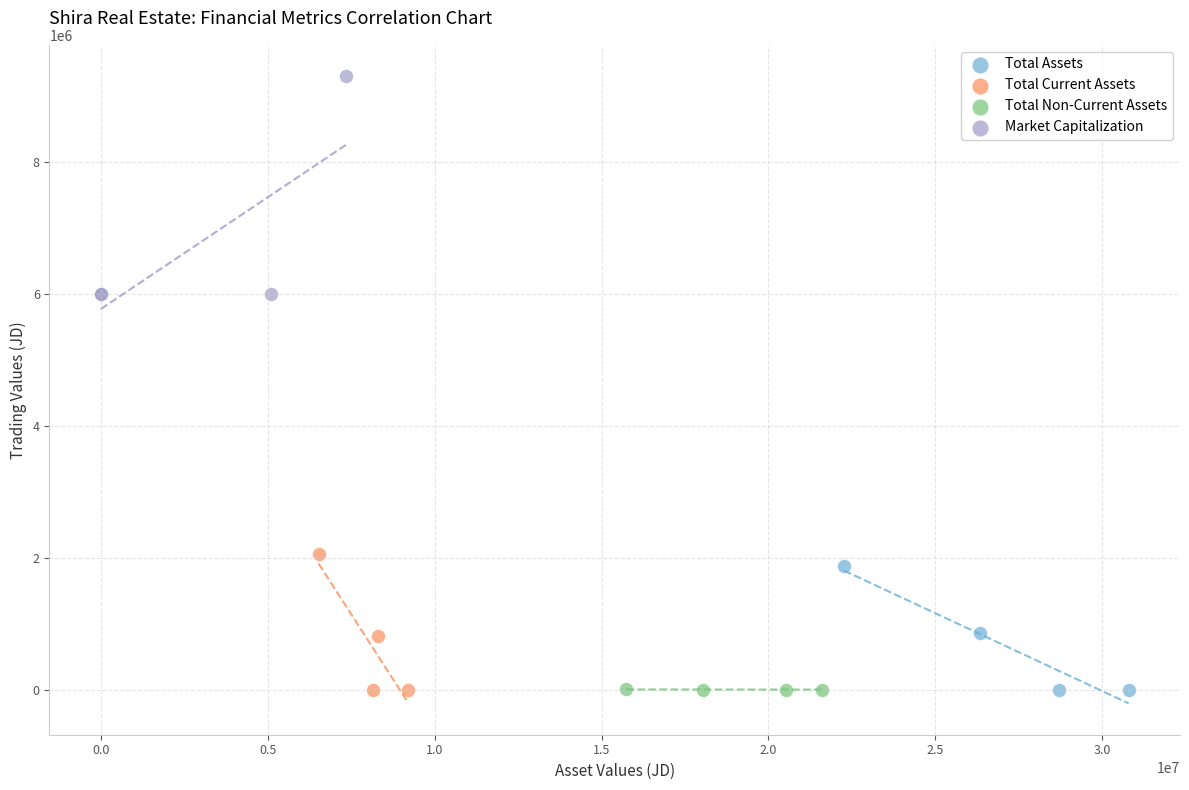

Which series reaches the maximum Y coordinate?

Market Capitalization